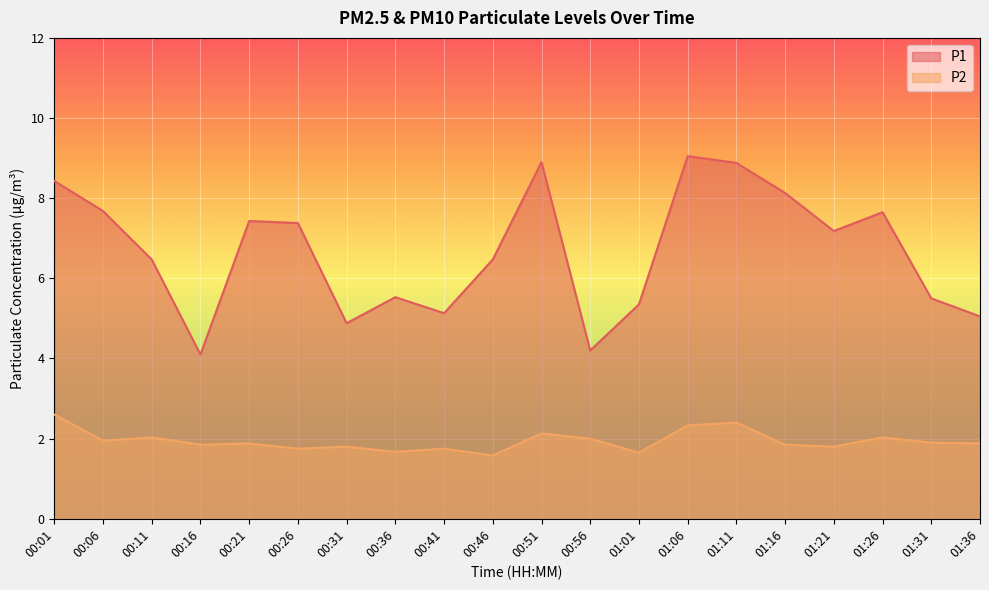

Reading left to right, transcribe all the data shown in this chart.

P1: 8.4	7.7	6.5	4.1	7.4	7.4	4.9	5.5	5.1	6.5	8.9	4.2	5.3	9.1	8.9	8.1	7.2	7.7	5.5	5.0
P2: 2.6	1.9	2.0	1.9	1.9	1.8	1.8	1.7	1.8	1.6	2.1	2.0	1.6	2.3	2.4	1.9	1.8	2.0	1.9	1.9